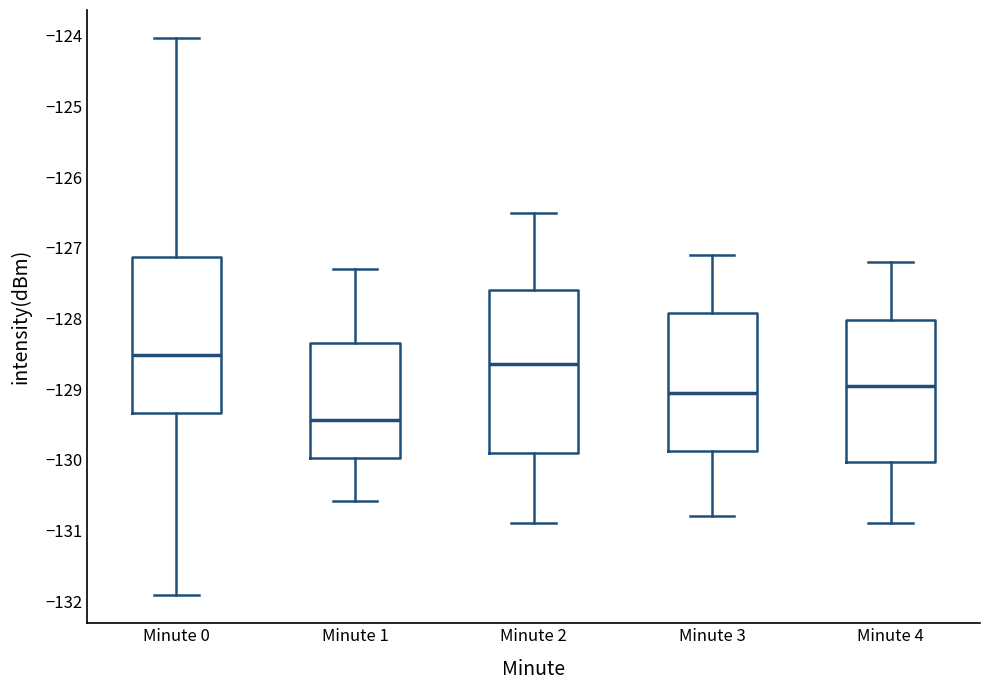

Where does the median line of the box for Minute 3 sit on the y-axis? The values are not printed on the chart, so give them approximately, as read against the axis.

-129.0